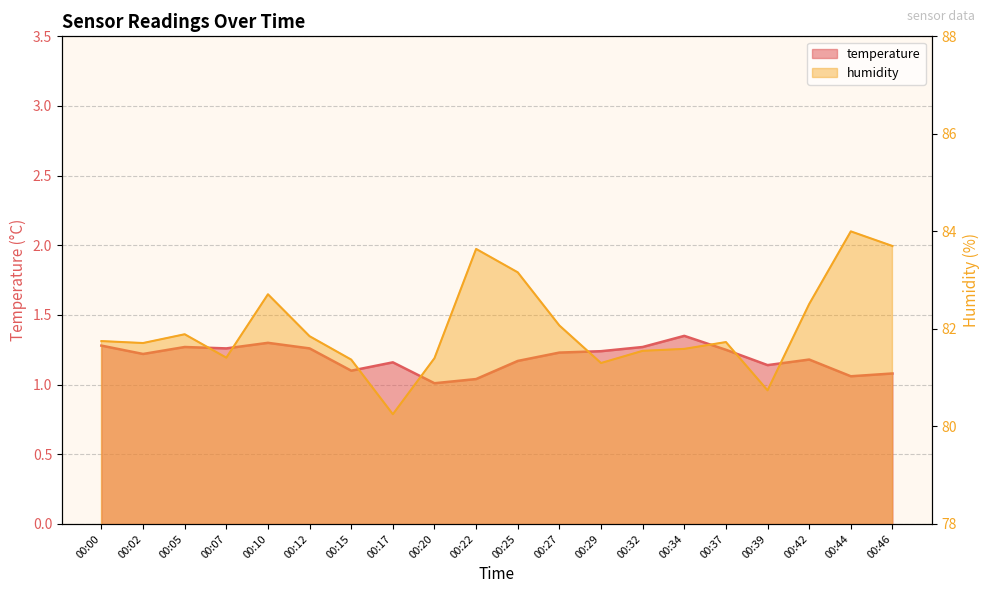

At which category does the chart reach its peak across all series?

00:44